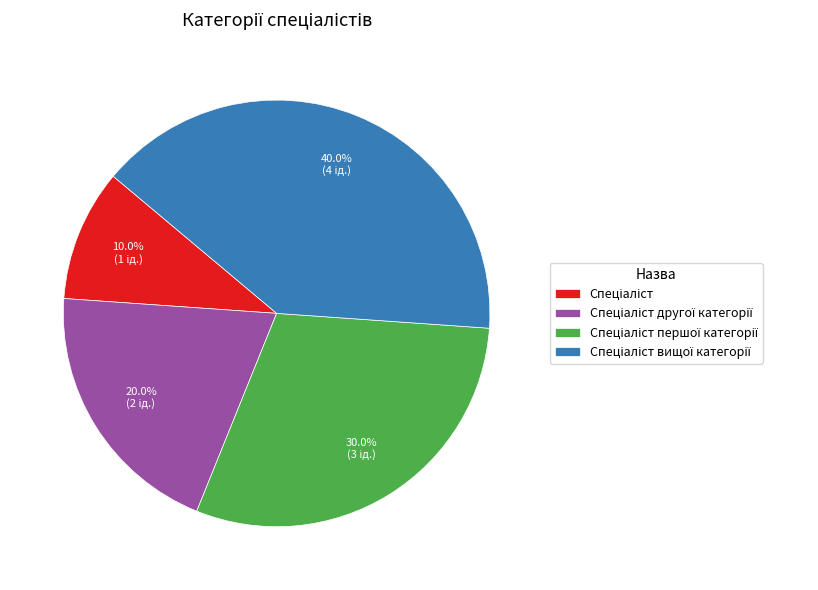

Is there a majority slice in this chart?

No